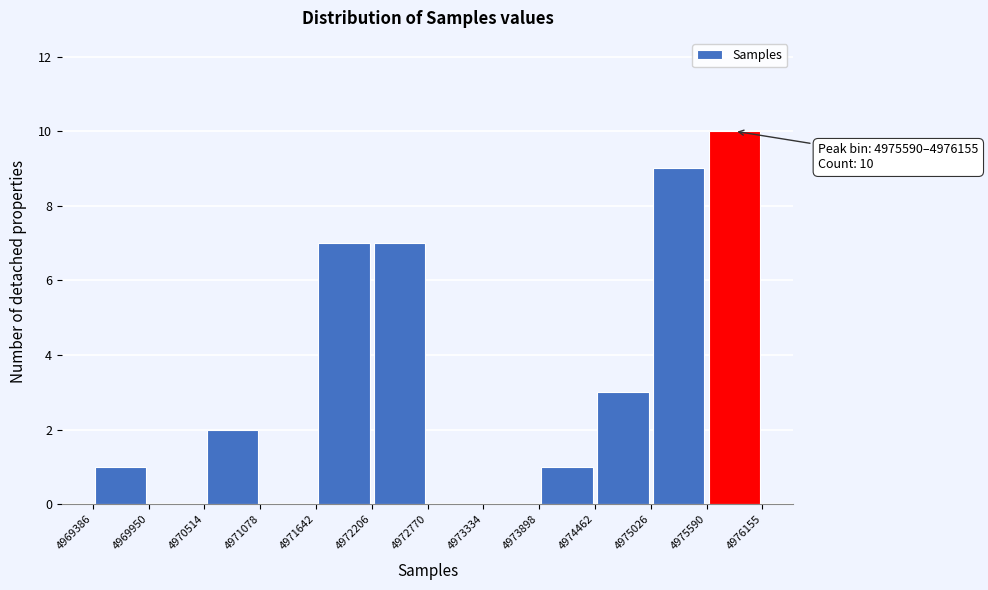

Over which range of the x-axis is the bar tallest?

4975590 to 4976155